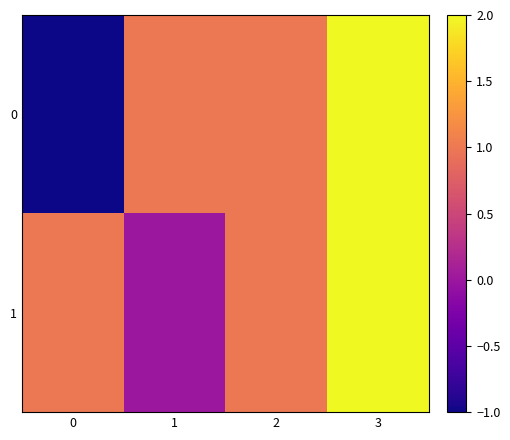

What is the greatest value displayed?

2